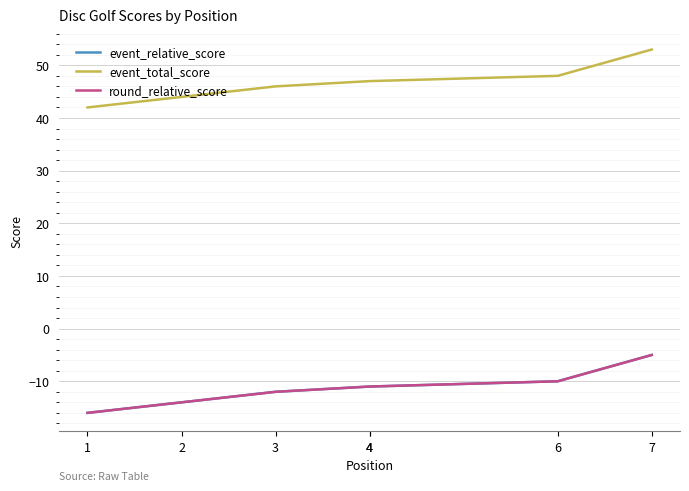

Reading right to left, list all the values displayed in this chart.

event_relative_score: -5	-10	-11	-11	-12	-14	-16
event_total_score: 53	48	47	47	46	44	42
round_relative_score: -5	-10	-11	-11	-12	-14	-16